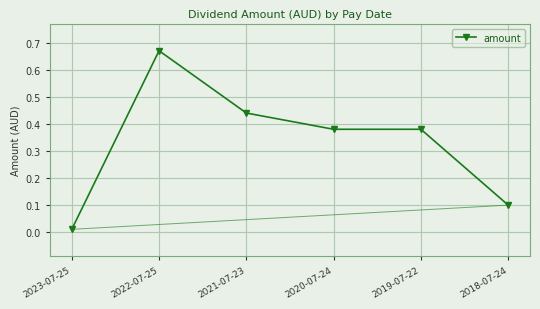

Between 2018-07-24 and 2019-07-22, which is larger?

2019-07-22